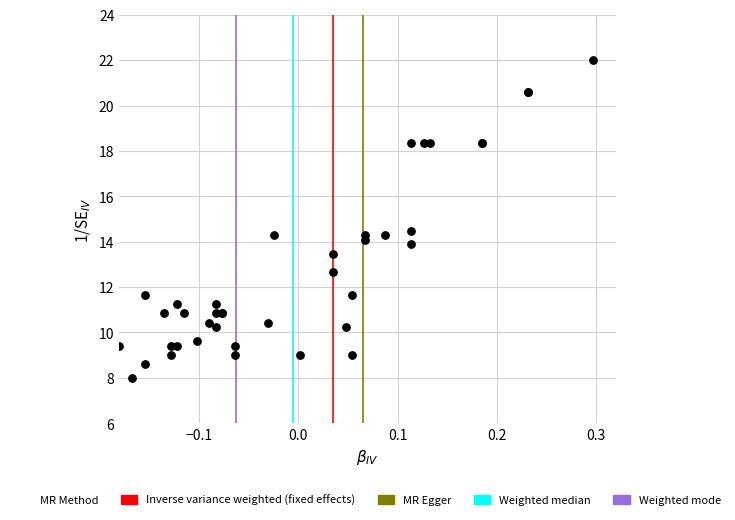

What Y value in the scatter plot is closest to 15?

14.5